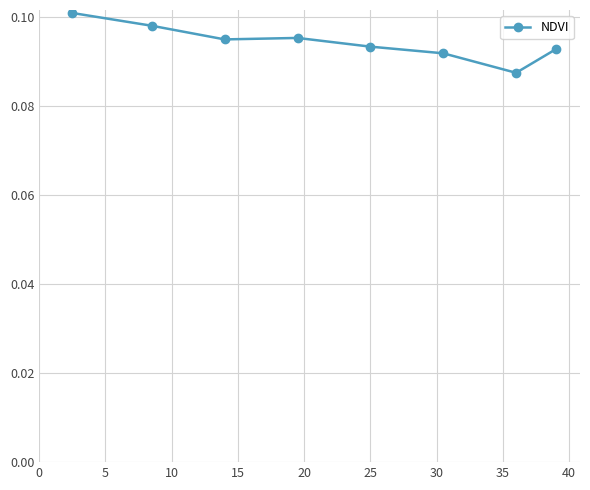

Count the number of categories in the chart.

8